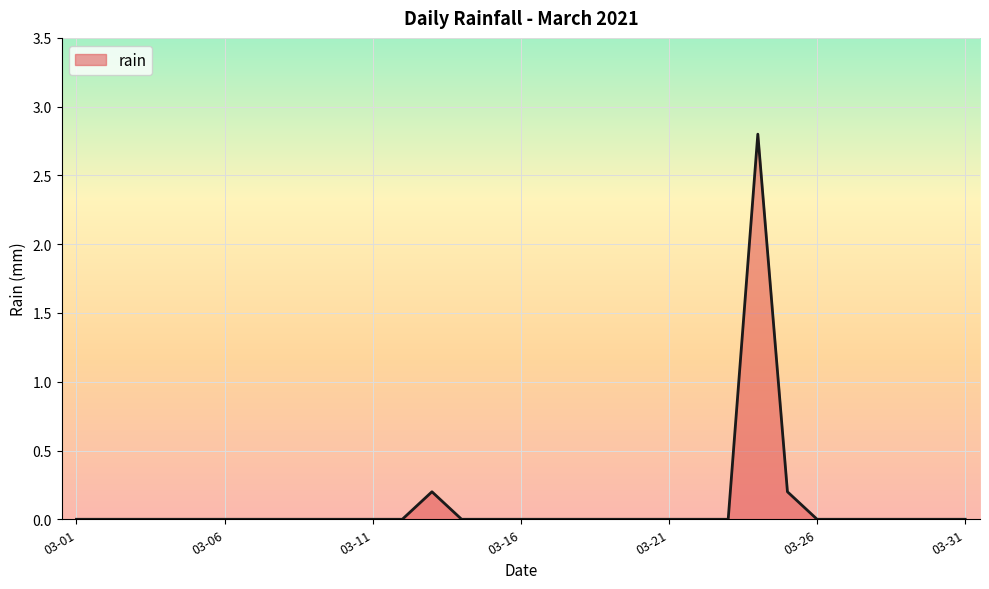

What is the average value?

0.1